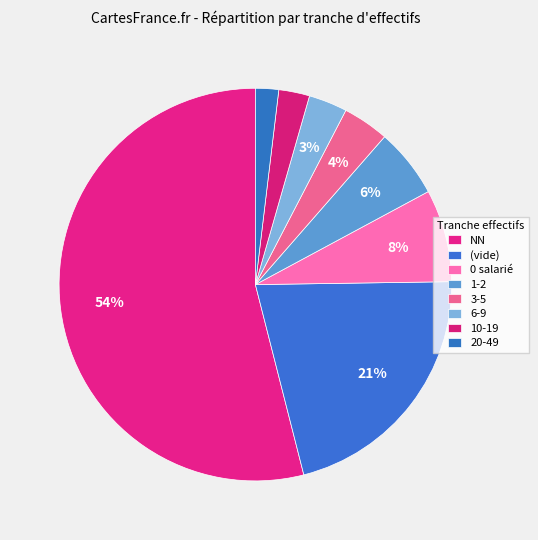

How many slices are in this pie chart?

8